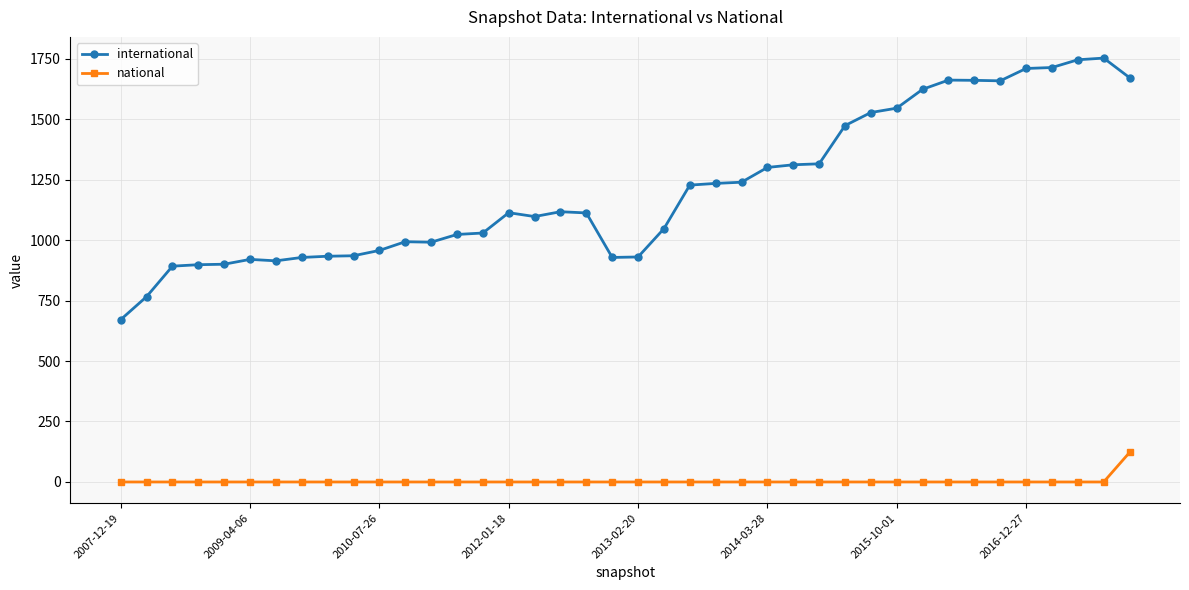

Which series has the largest range (max minus min)?

international